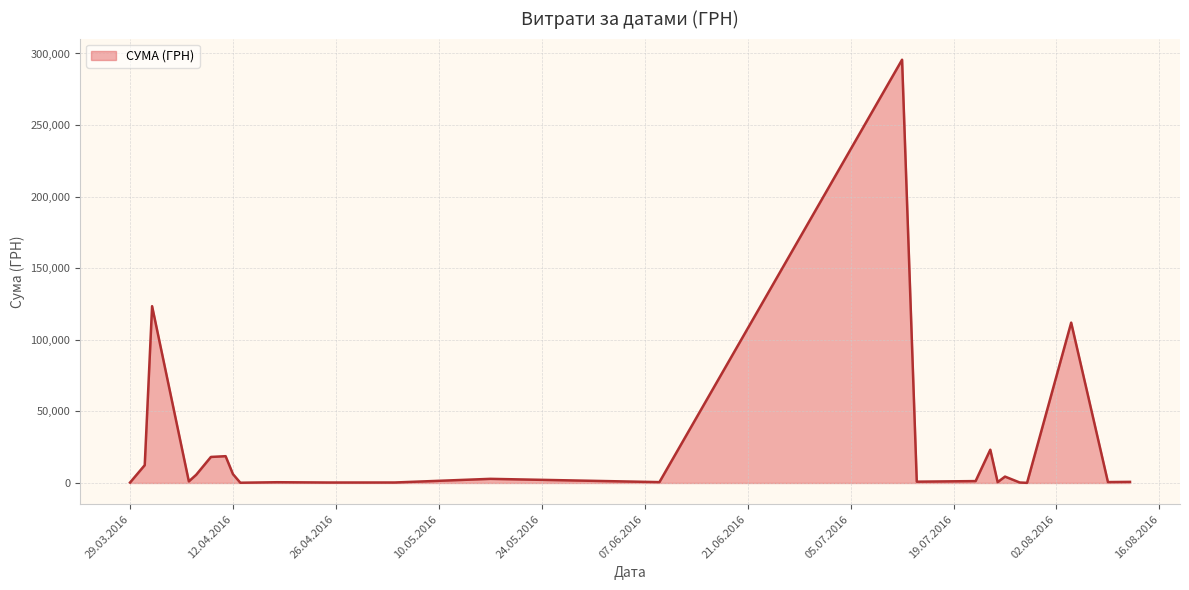

What is the sum of all values?

630977.9